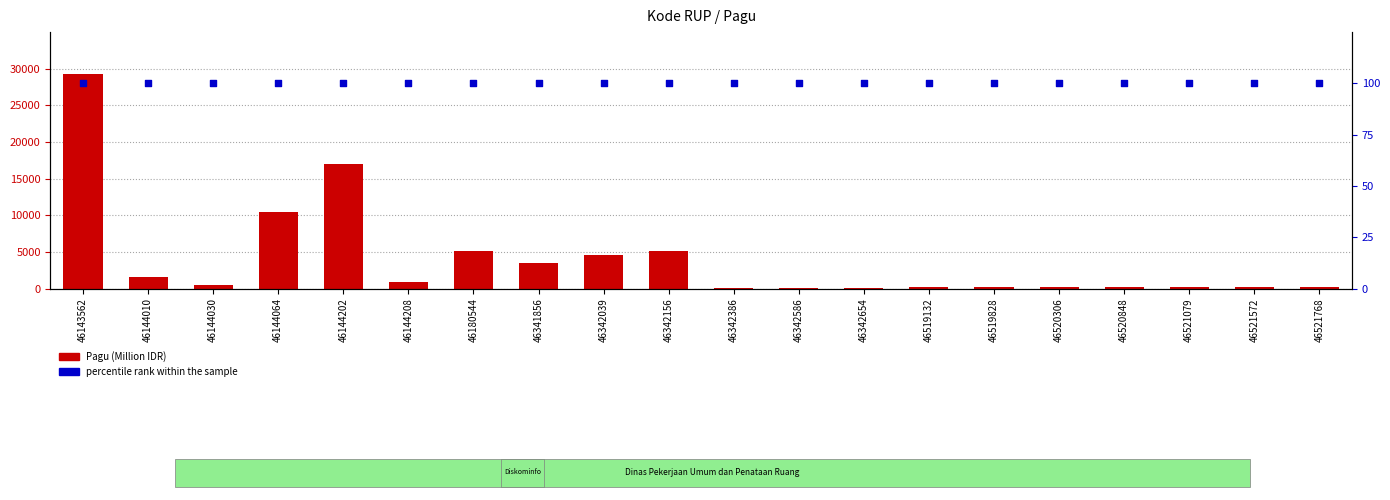

At which category is the sum across all series the highest?

46143562